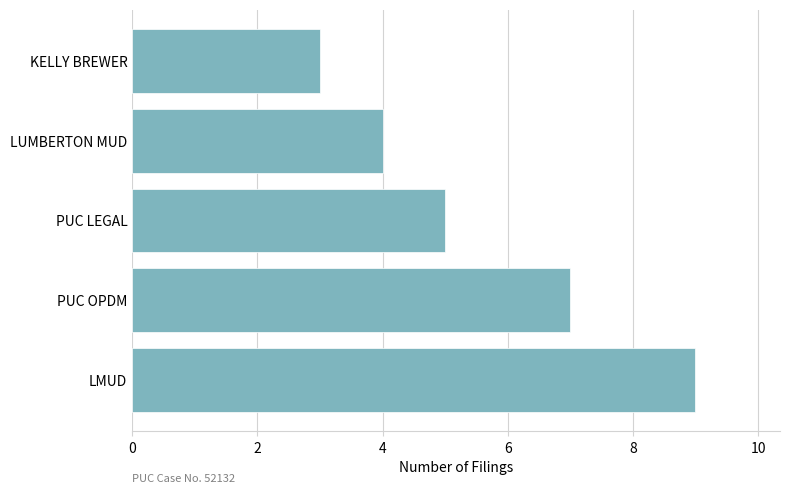

What is the smallest value displayed?

3